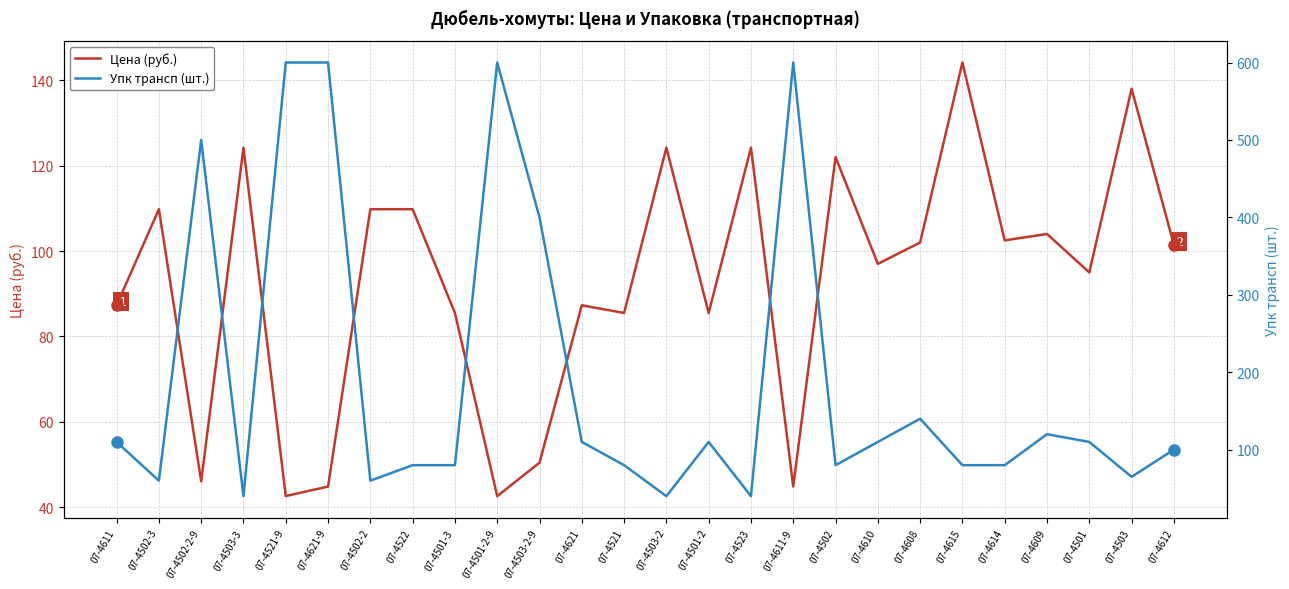

Which series has the largest total across all categories?

Упк трансп (шт.)